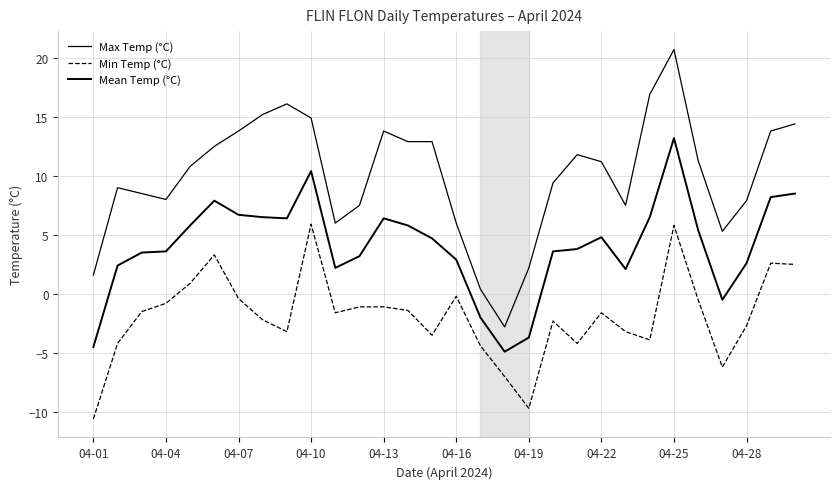

Does the chart display data point markers on the line(s)?

No